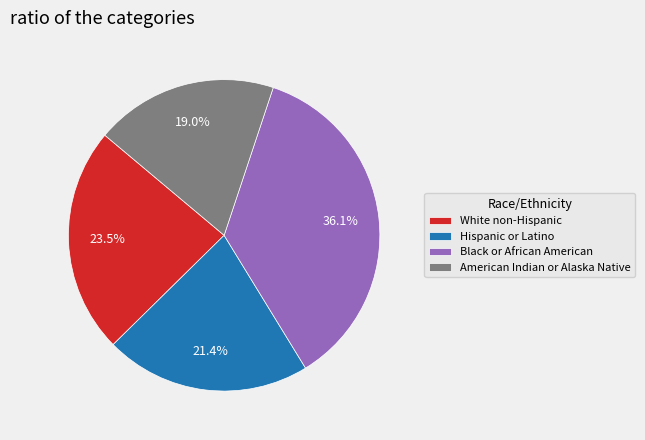

Which slice is the largest?

Black or African American